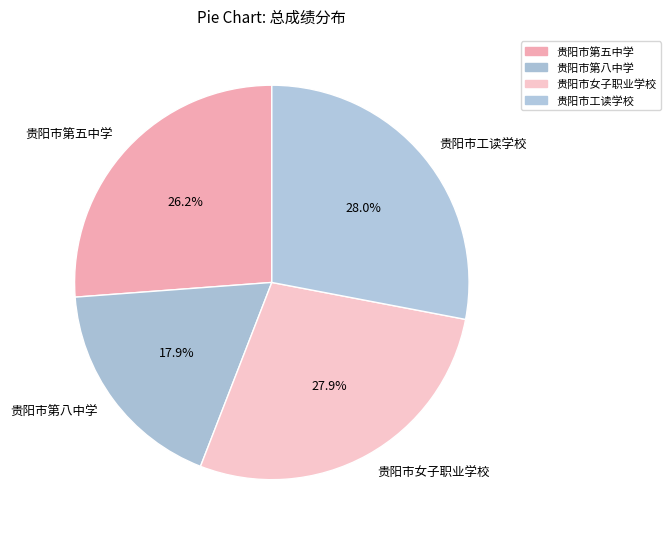

Is there any slice that represents more than half of the pie?

No